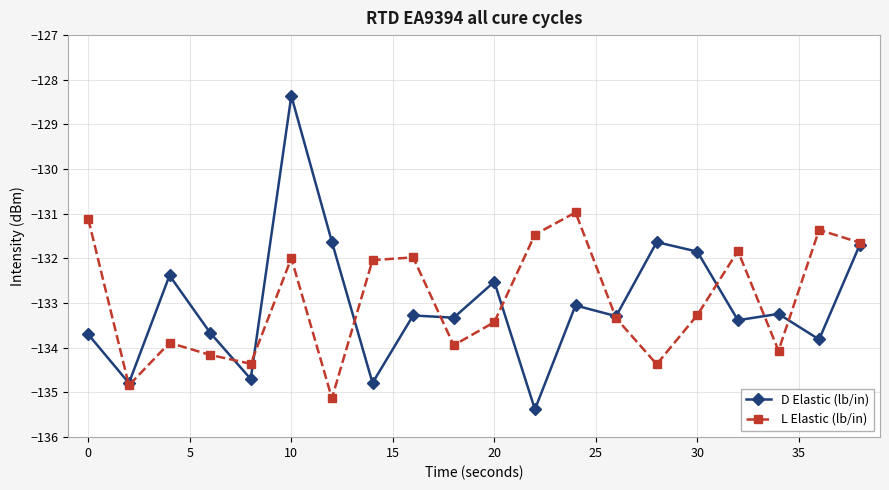

What is the minimum value shown in the chart?

-135.4